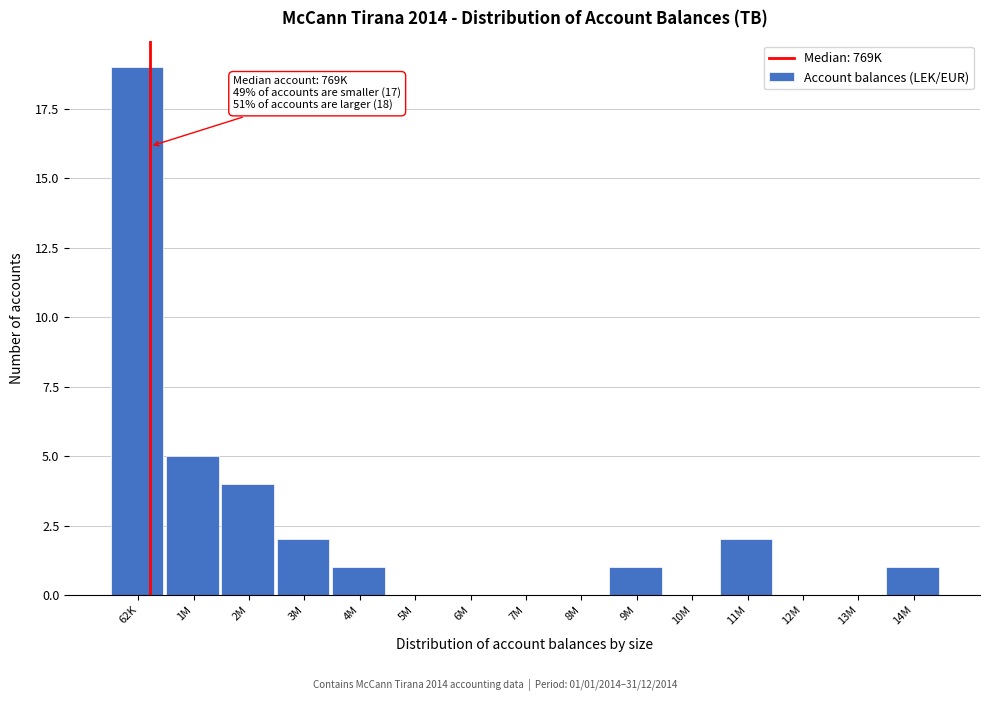

Reading left to right, list all the values displayed in this chart.

62K=19	1M=5	2M=4	3M=2	4M=1	5M=0	6M=0	7M=0	8M=0	9M=1	10M=0	11M=2	12M=0	13M=0	14M=1